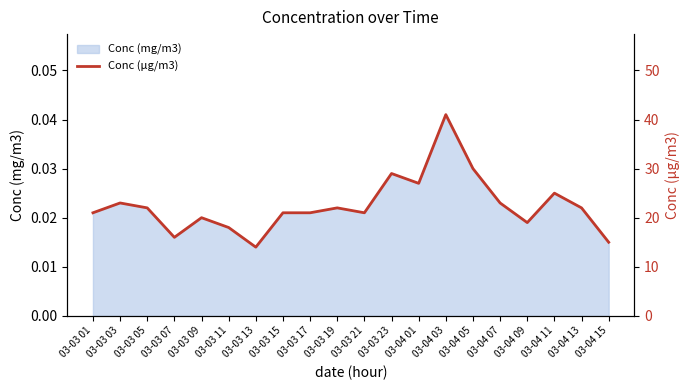

Reading left to right, extract all data points from this chart.

21	23	22	16	20	18	14	21	21	22	21	29	27	41	30	23	19	25	22	15